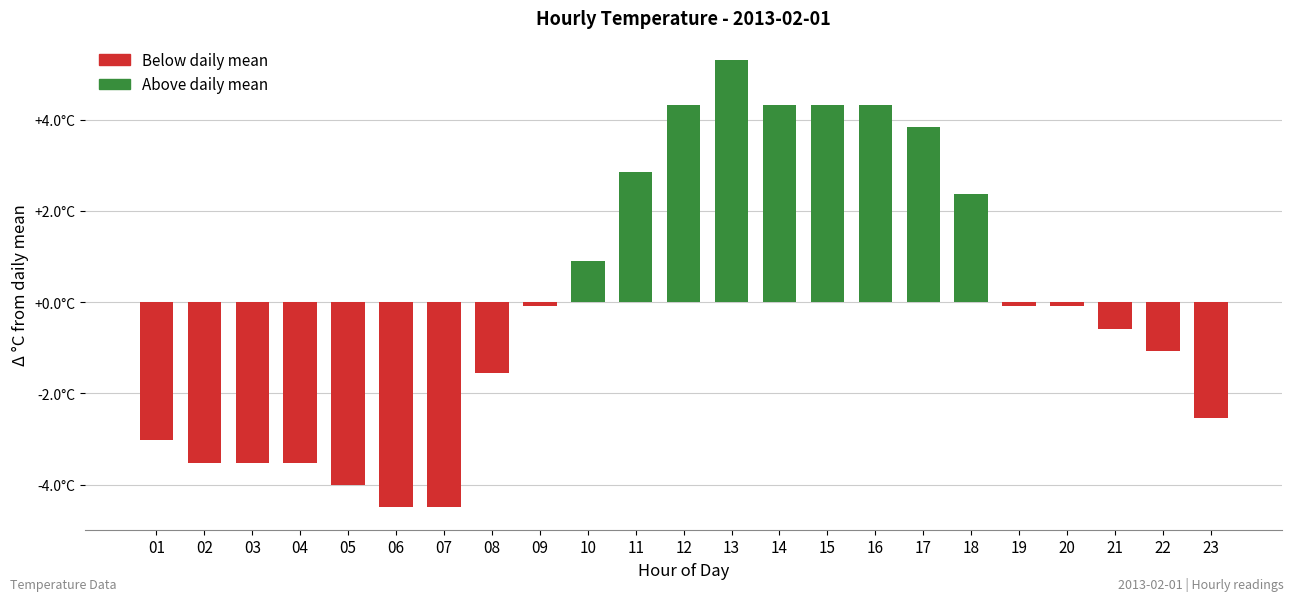

How many data points are less than 0?

14